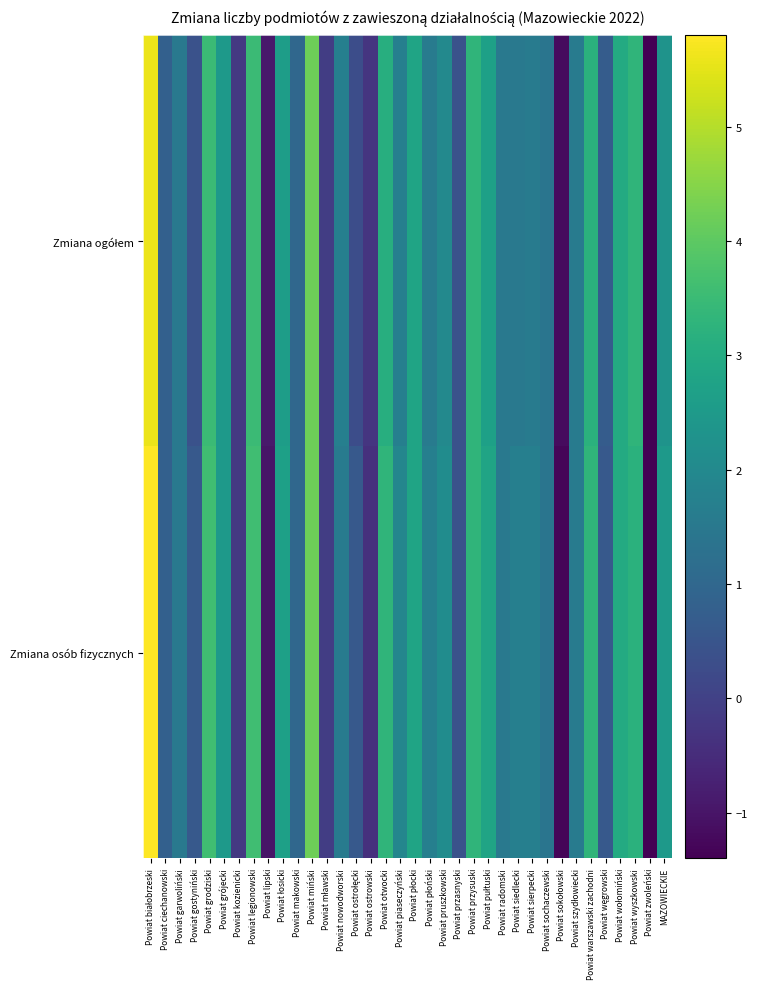

Between Powiat płocki and Powiat sochaczewski, which is larger?

Powiat płocki